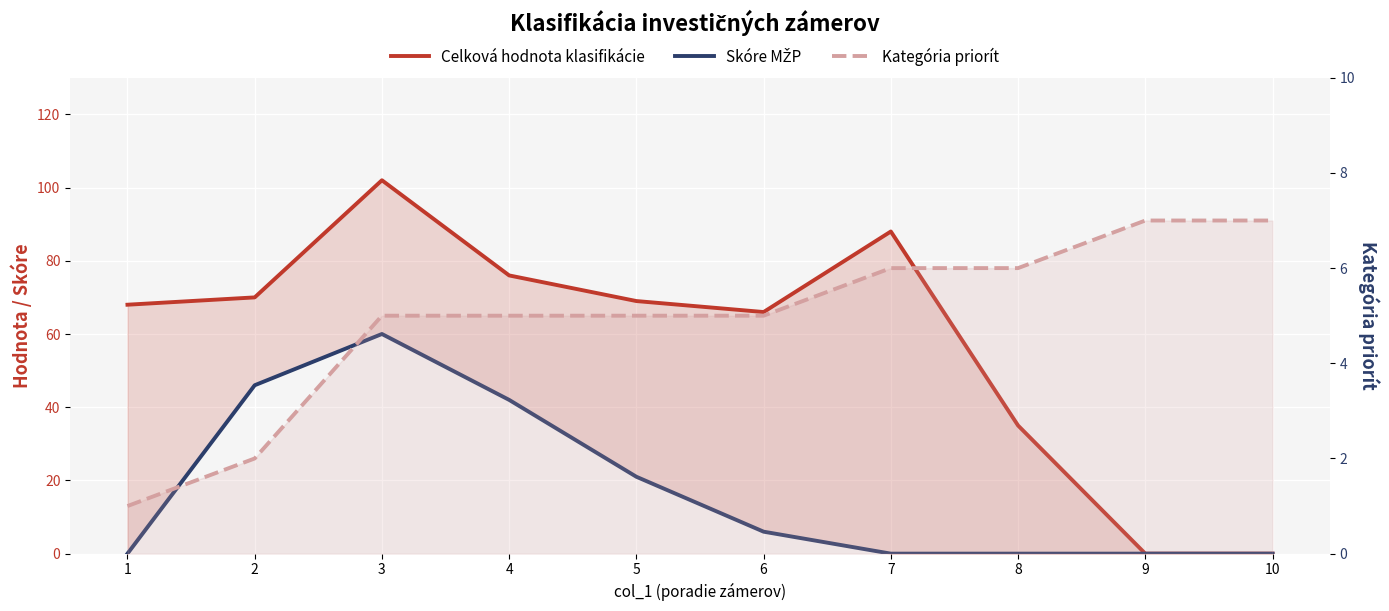

What is the average value of the Kategória priorít series?

5